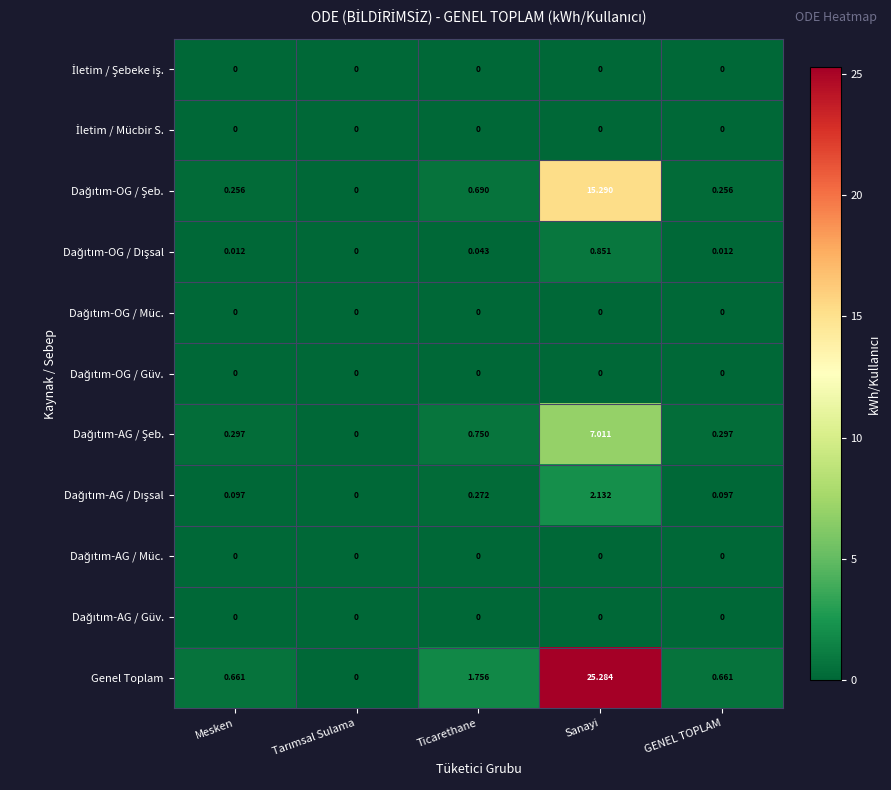

Which series has the largest range (max minus min)?

Genel Toplam